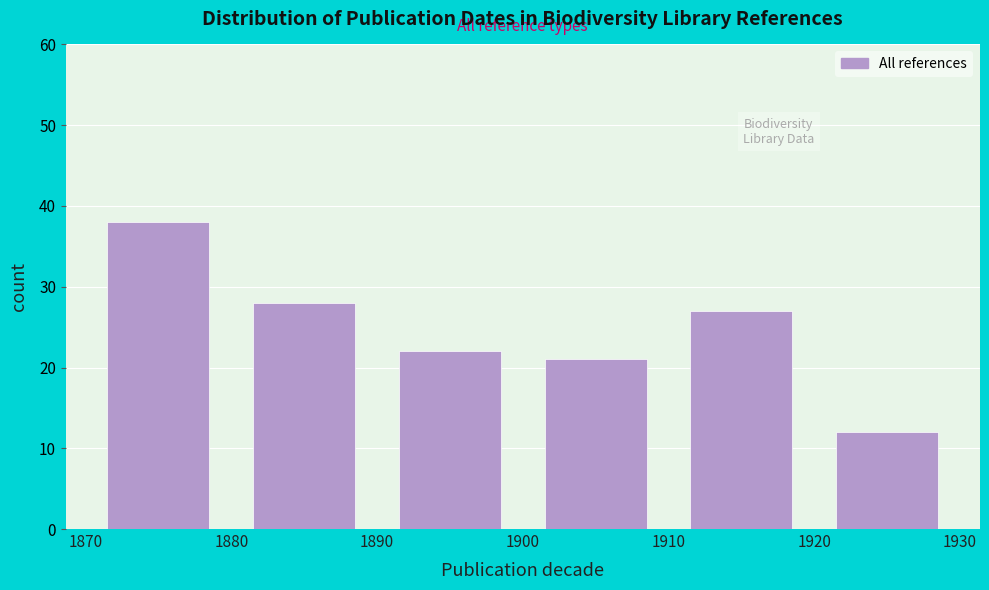

Reading left to right, transcribe this chart: for each bar, give the range it covers on the x-axis and its height. The values are not printed on the chart, so give them approximately, as read against the axis.

1870 to 1880: 38
1880 to 1890: 28
1890 to 1900: 22
1900 to 1910: 21
1910 to 1920: 27
1920 to 1930: 12